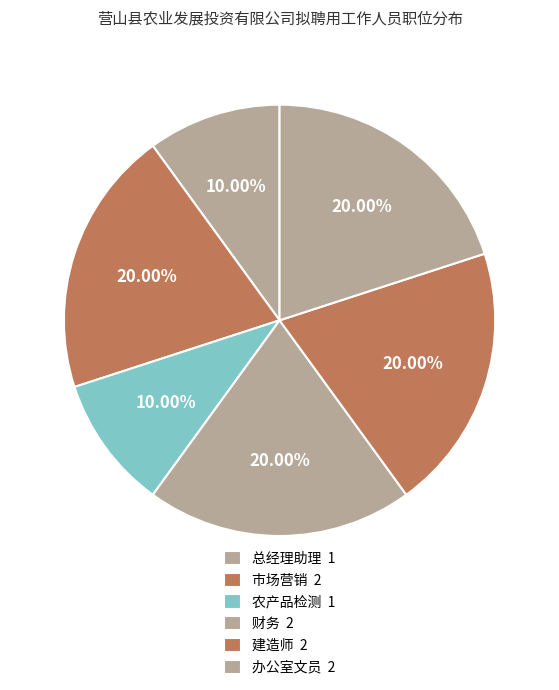

True or false: 总经理助理 accounts for 10% of the total.

True